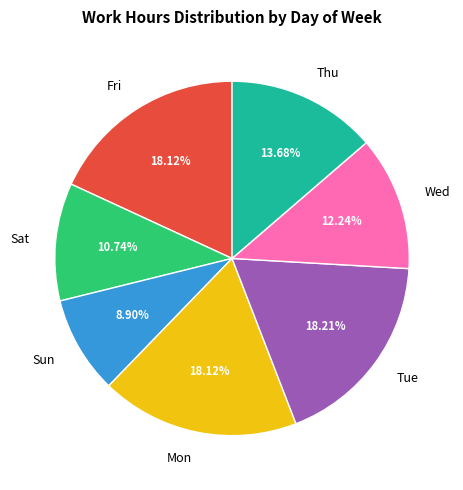

Which slice is the smallest?

Sun